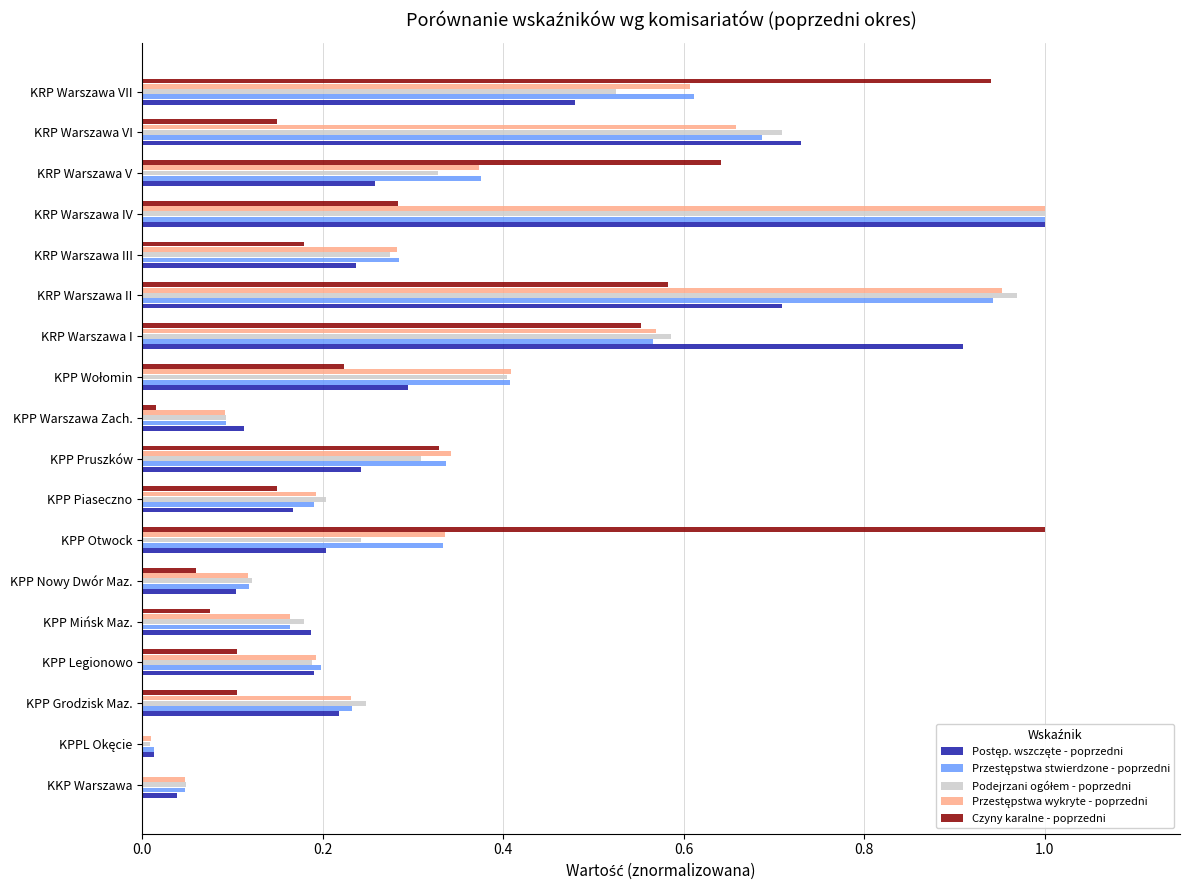

At which category is the sum across all series the highest?

KRP Warszawa IV